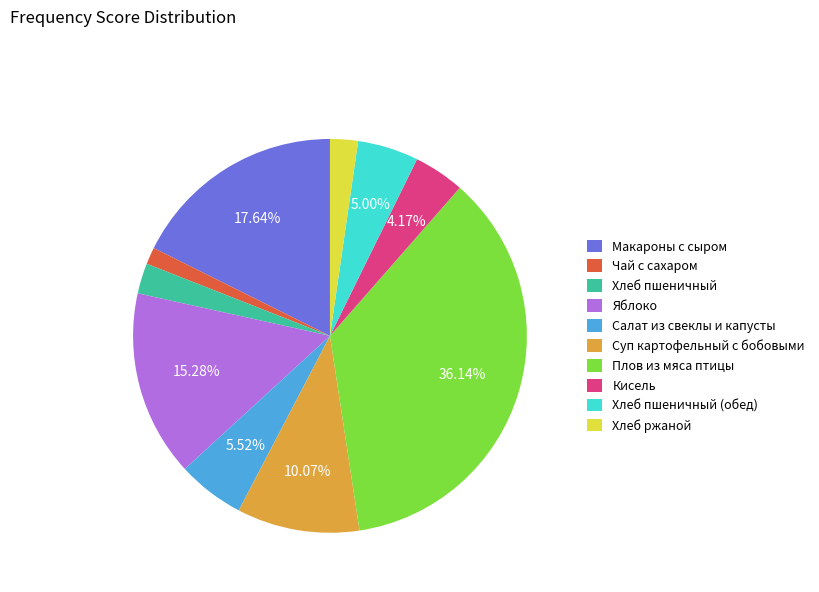

Between Плов из мяса птицы and Хлеб ржаной, which is larger?

Плов из мяса птицы